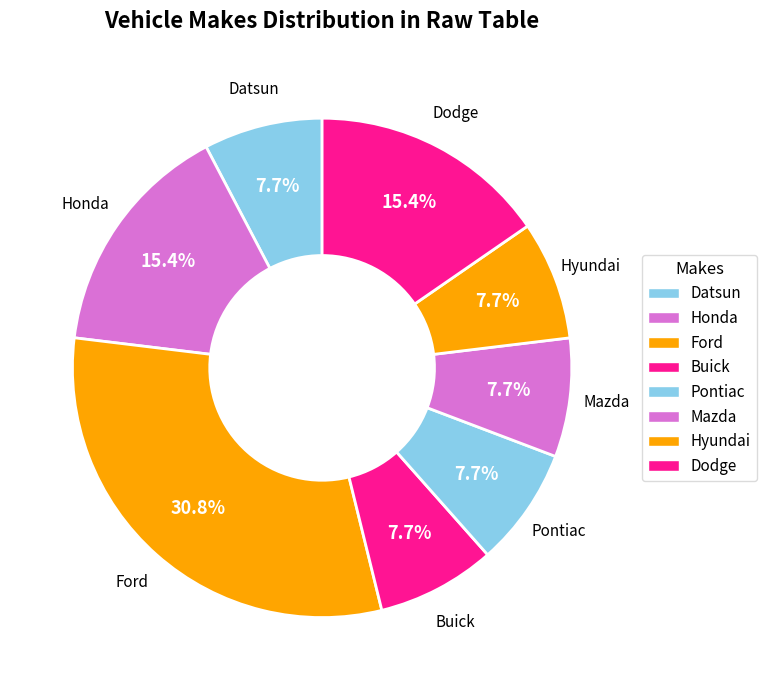

Does Hyundai represent more than half of the total?

No